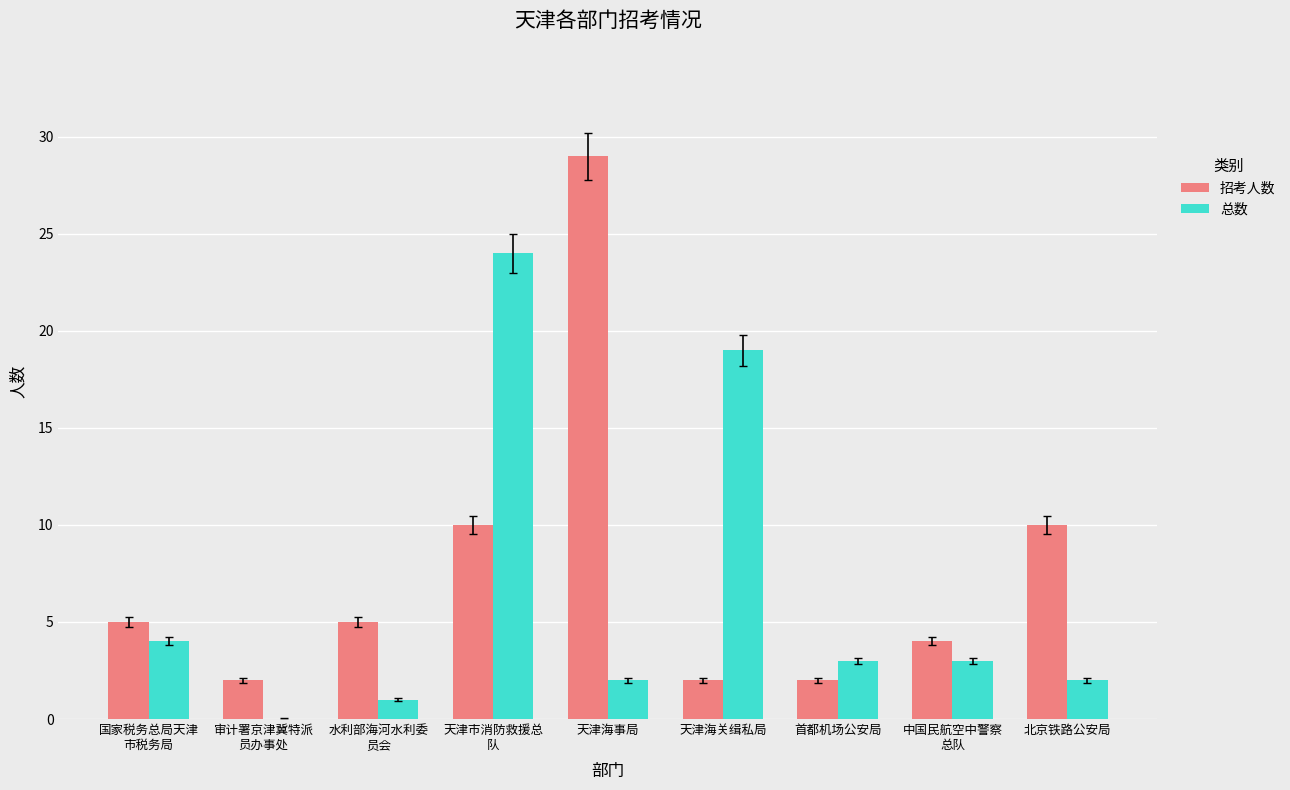

The 总数 series shows 29 at 天津海关缉私局. True or false?

False